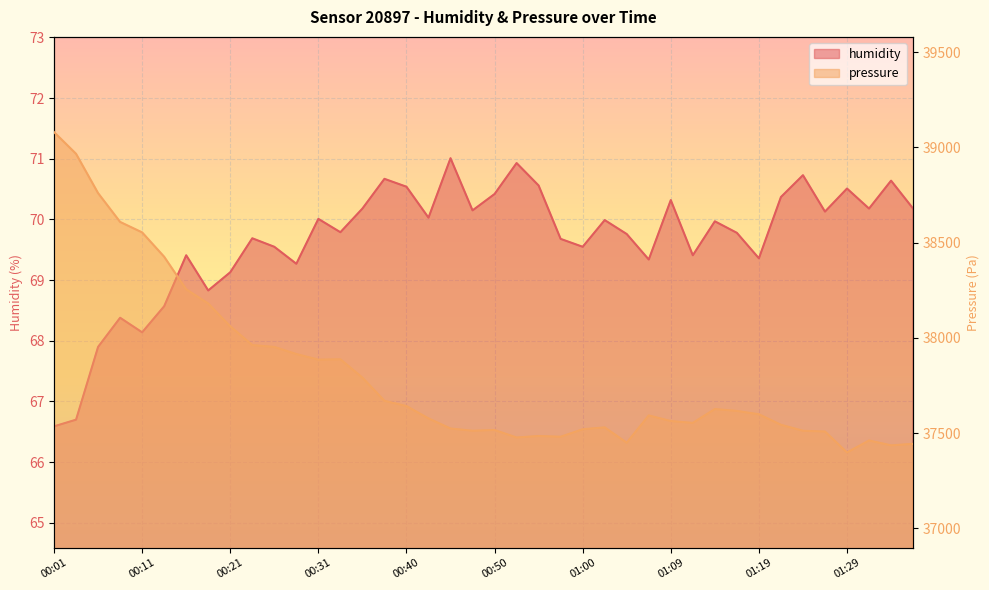

How many lines are shown in the chart?

2